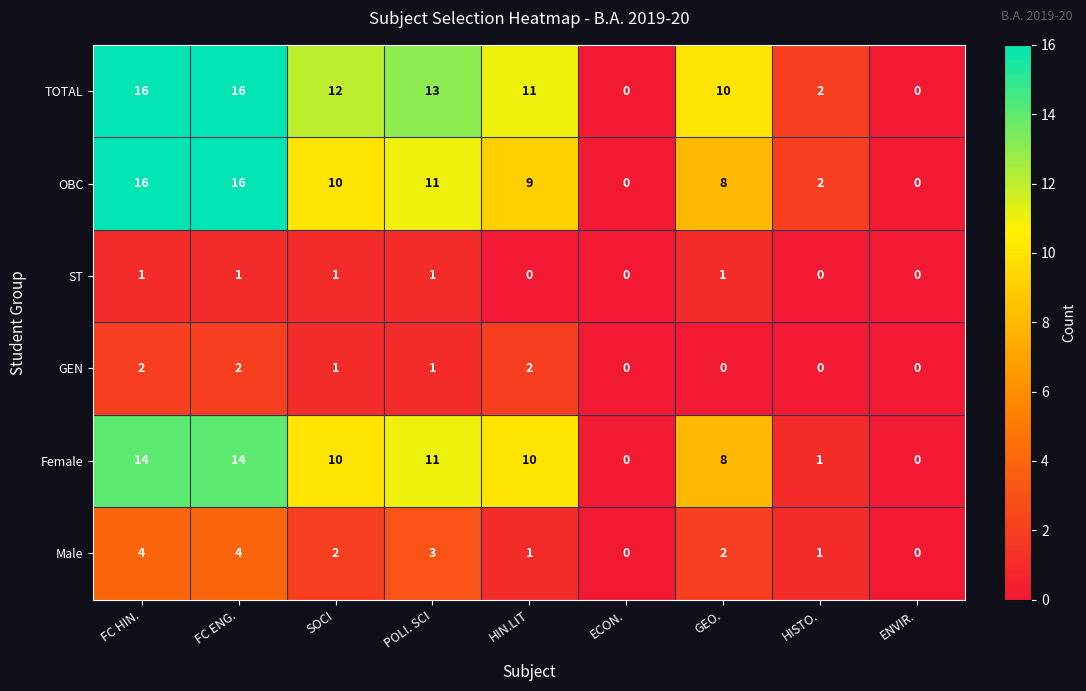

What is the difference between the Female values at HISTO. and POLI. SCI?

10